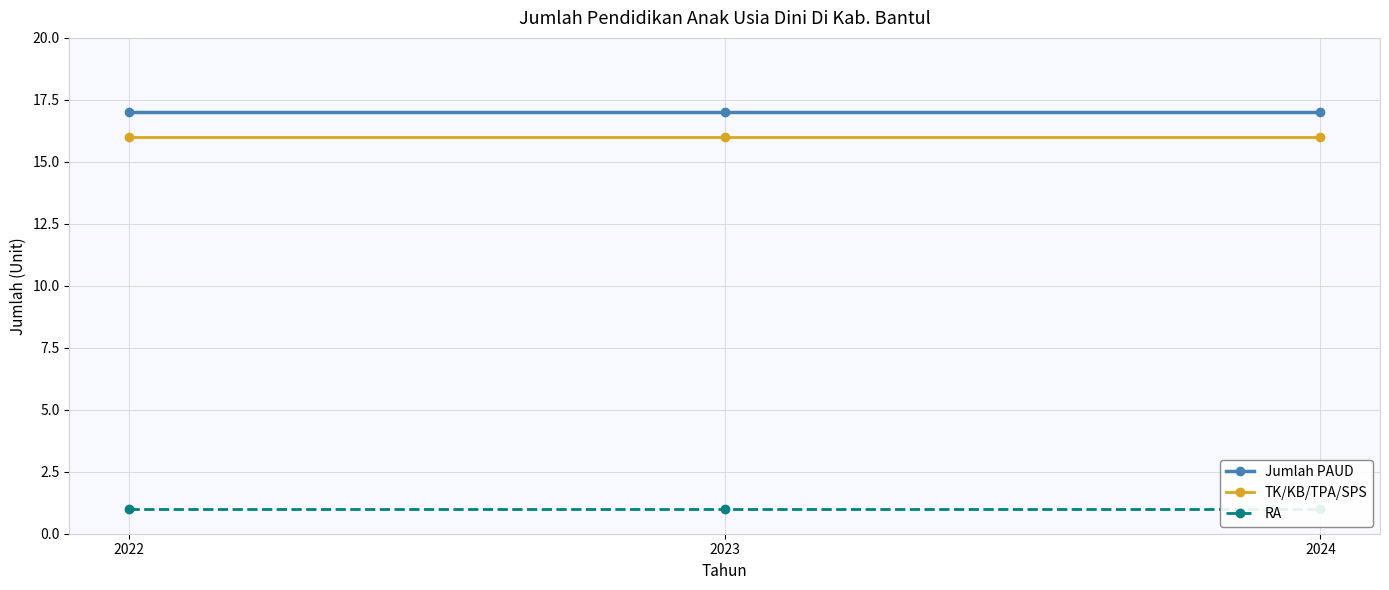

List the series in order of their peak value, highest first.

Jumlah PAUD, TK/KB/TPA/SPS, RA